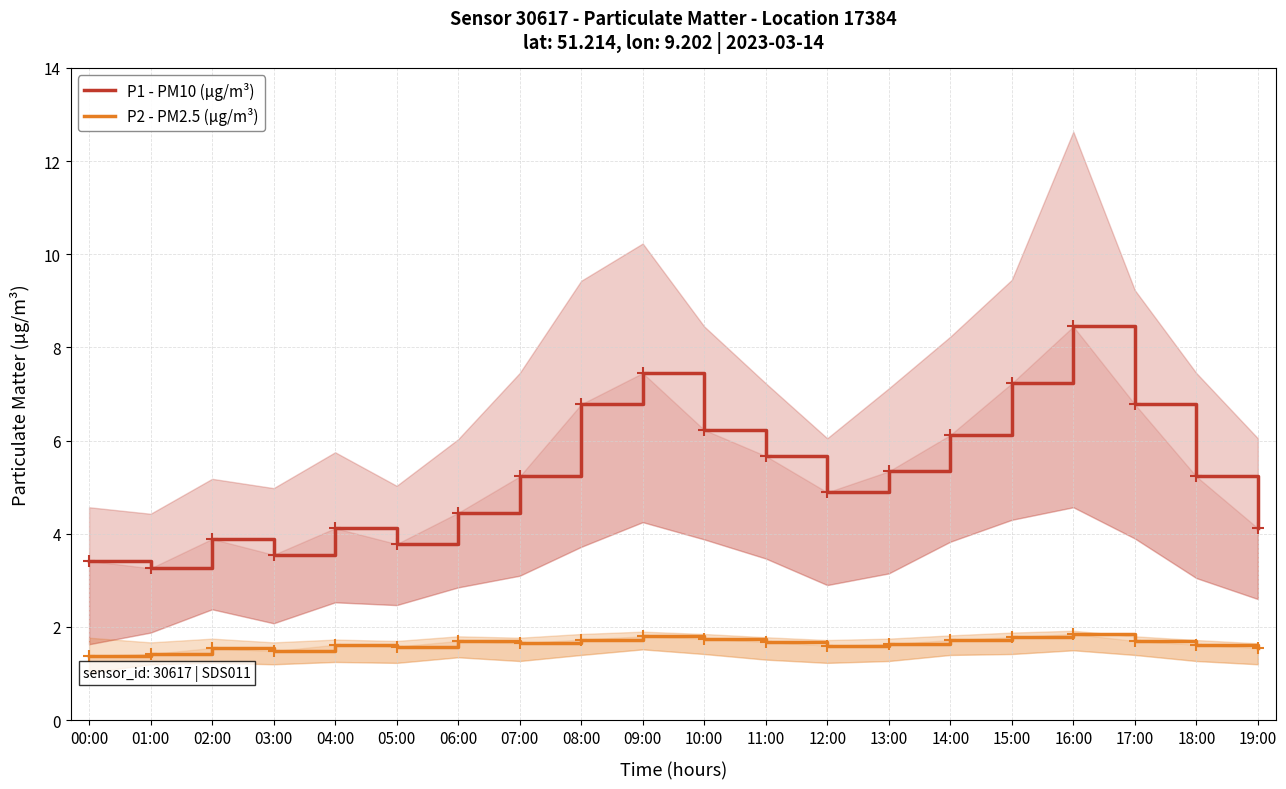

What is the highest value of the P1 - PM10 (µg/m³) series?

8.4